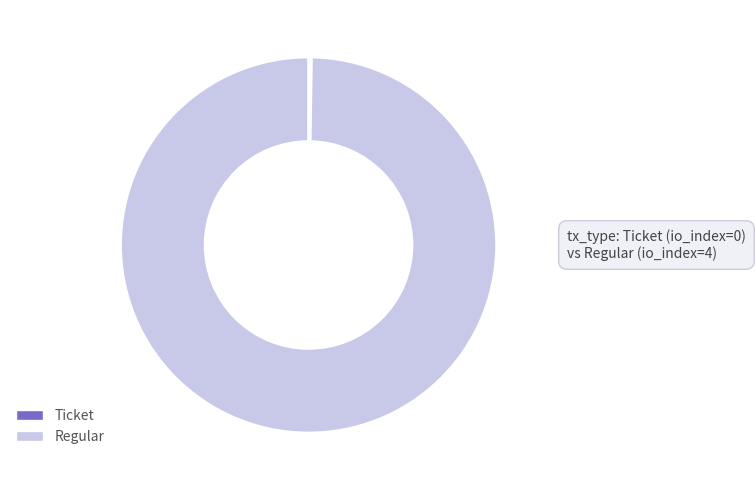

True or false: Regular accounts for 100% of the total.

True